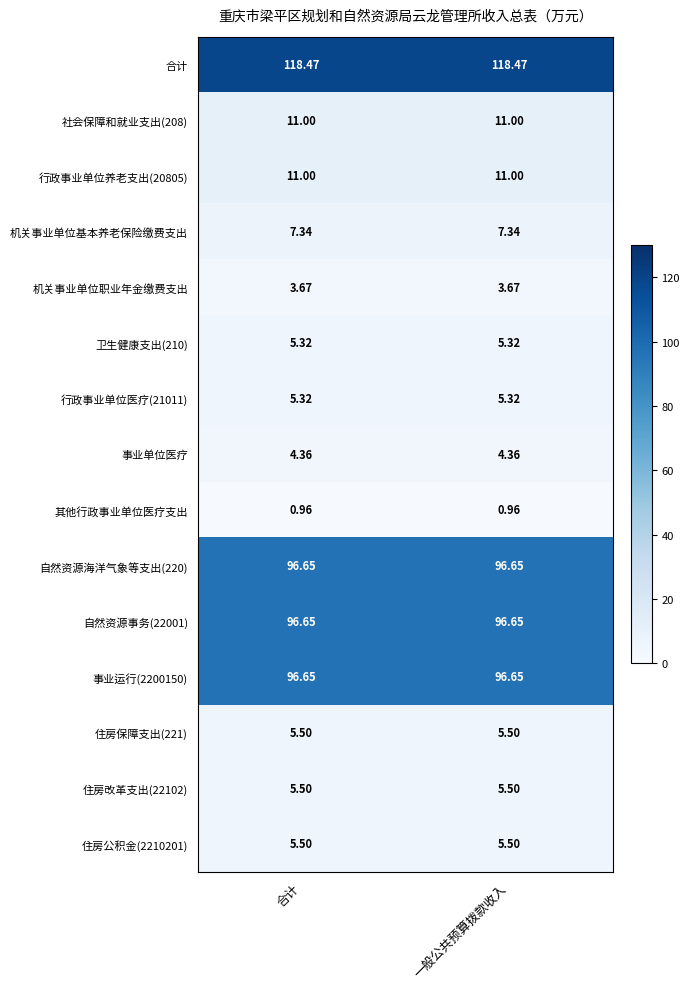

Is the value of 住房保障支出(221) at 一般公共预算拨款收入 greater than the value of 社会保障和就业支出(208) at 一般公共预算拨款收入?

No